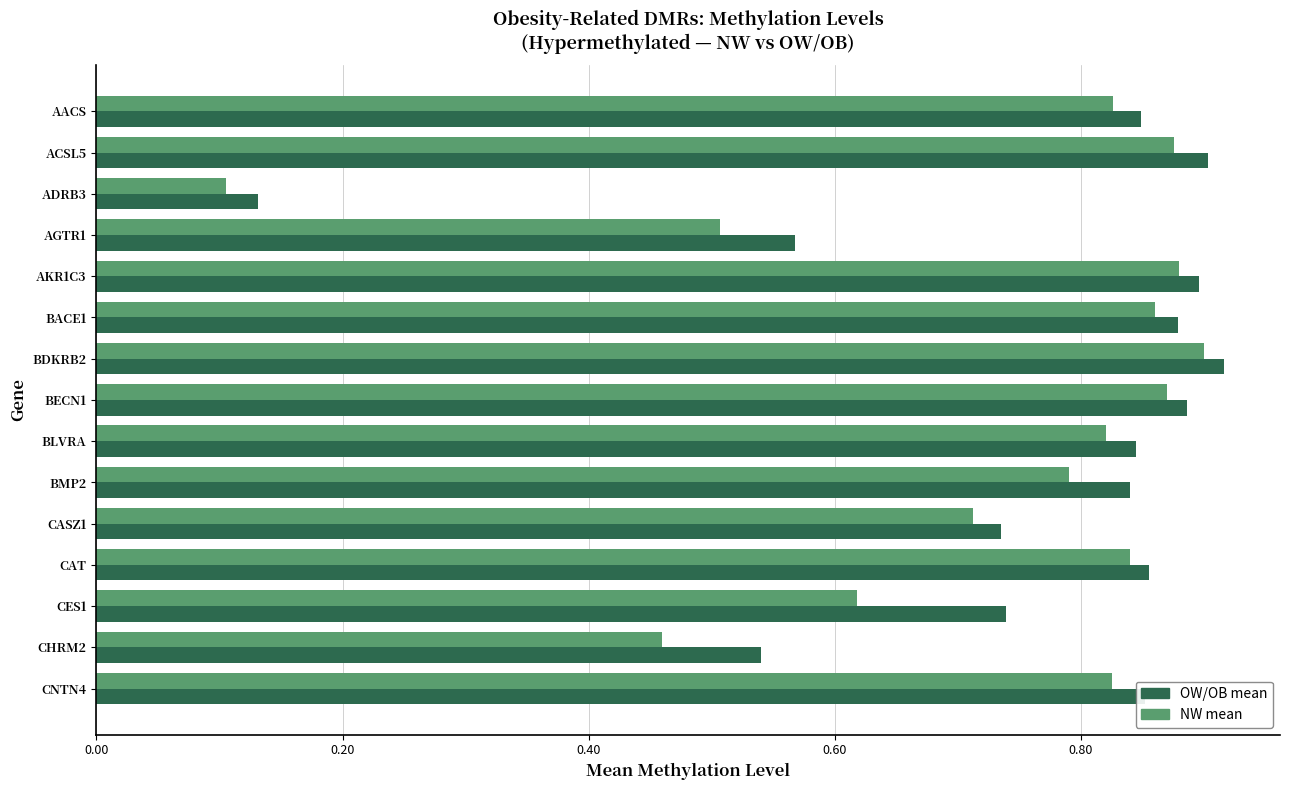

At which category is the sum across all series the highest?

BDKRB2